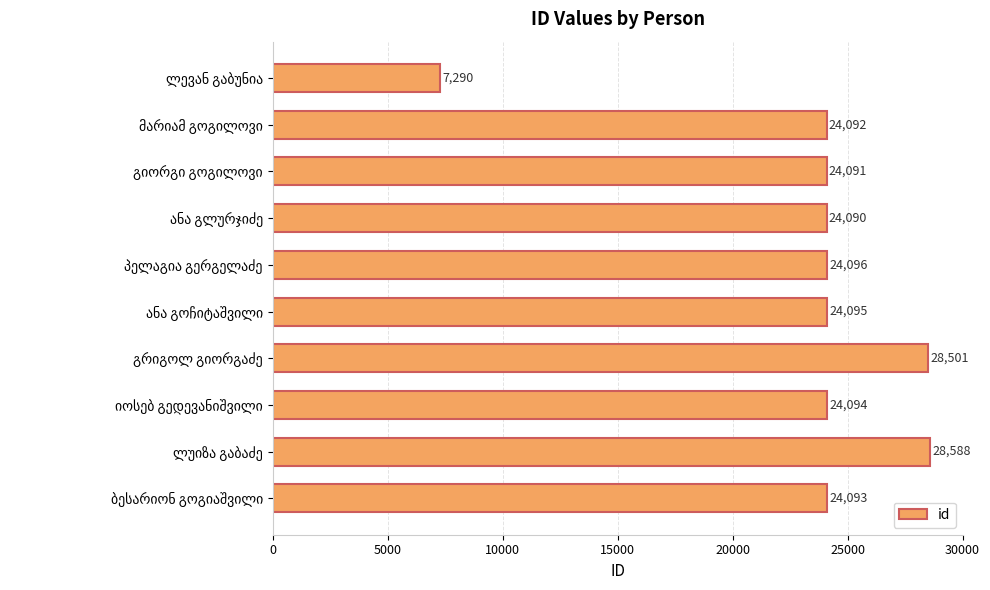

What is the value of the 8th bar from the top?

24094